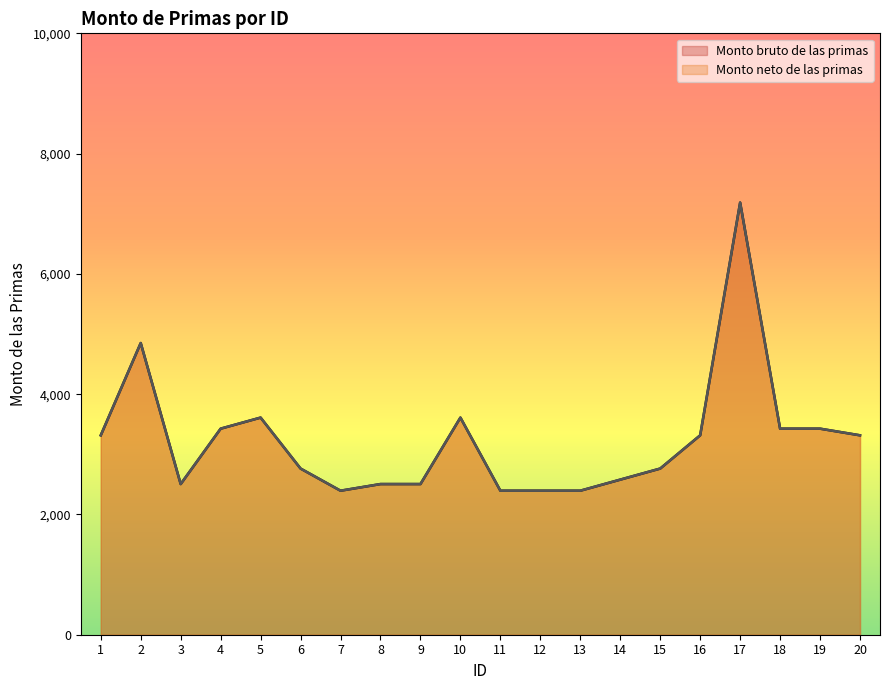

How many values in the Monto bruto de las primas series are below 3315?

10